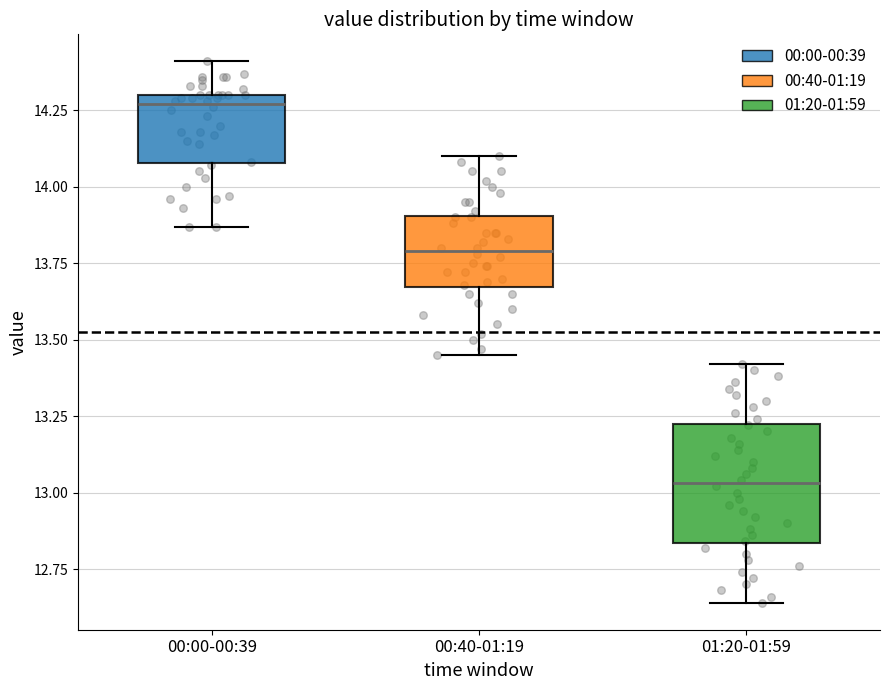

Reading left to right, read every box against the y-axis: the position of its median line, the range the box covers, and the ends of its whiskers. The values are not printed on the chart, so give them approximately, as read against the axis.

00:00-00:39: median 14.25, box 14.10 to 14.30, whiskers 13.85 to 14.40
00:40-01:19: median 13.80, box 13.65 to 13.90, whiskers 13.45 to 14.10
01:20-01:59: median 13.05, box 12.85 to 13.25, whiskers 12.65 to 13.40